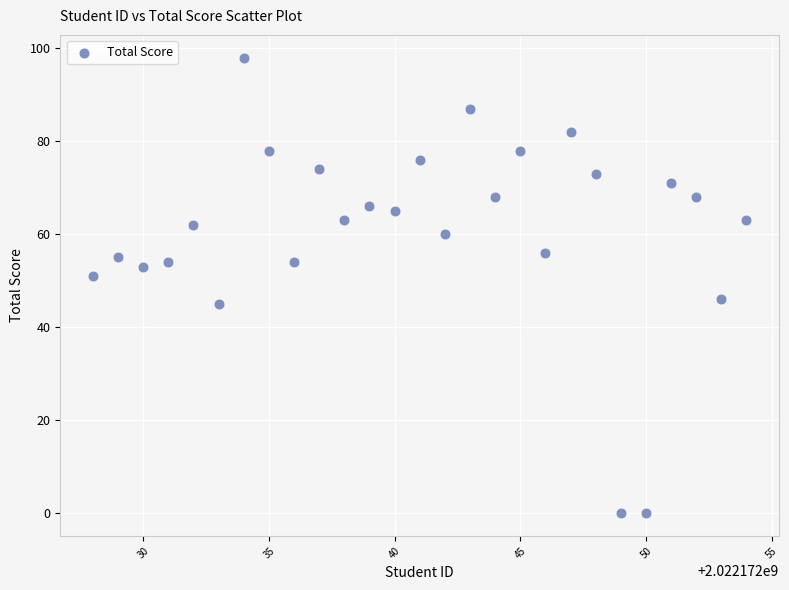

What is the range of Y values (max minus min)?

98